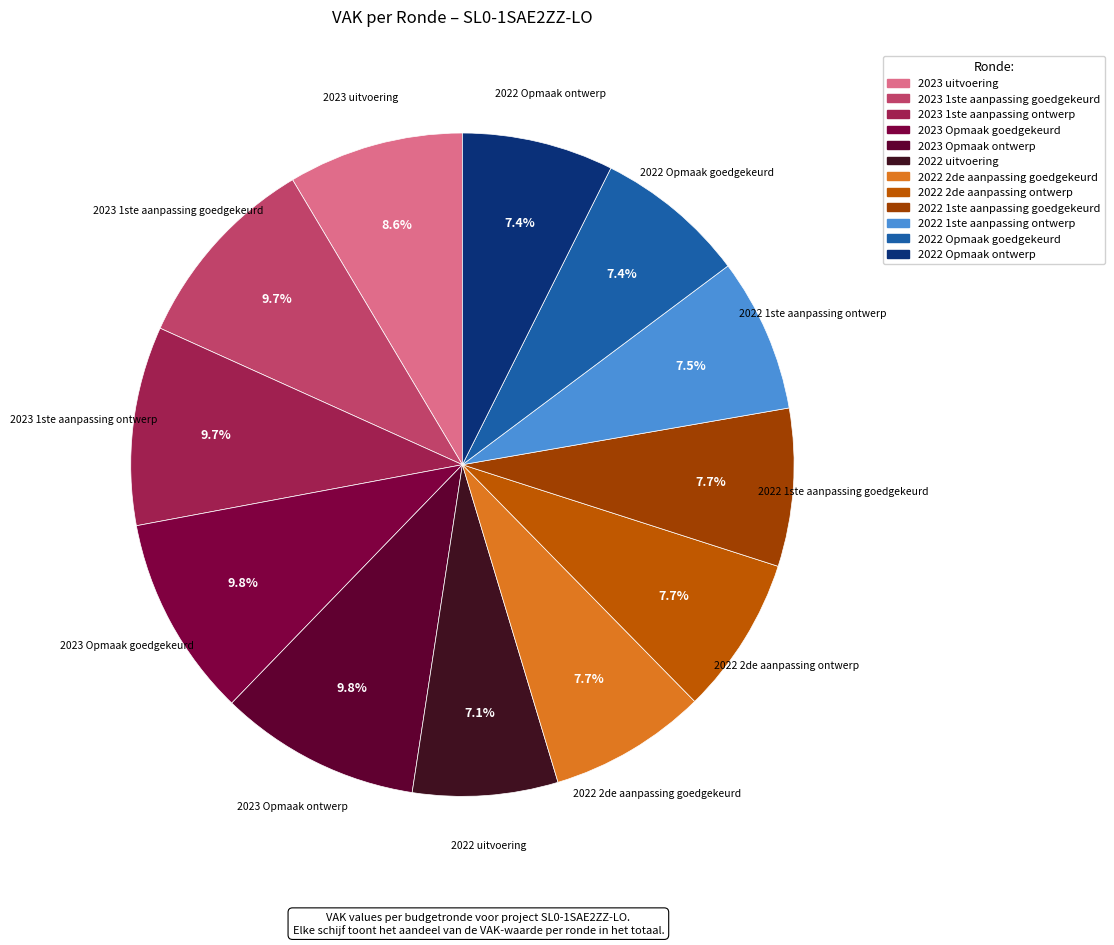

Is it true that 2023 Opmaak goedgekeurd is 21% of the pie?

False